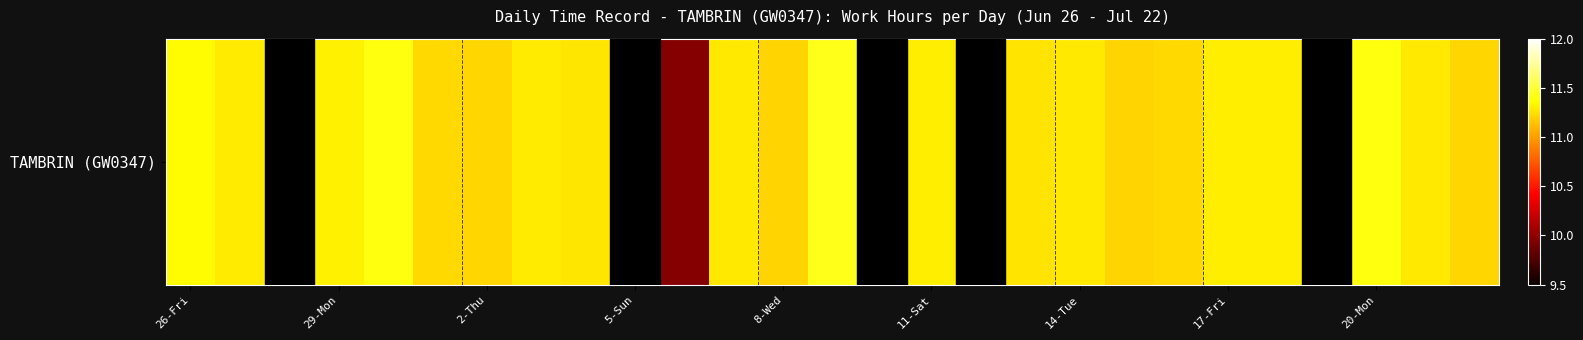

What is the ratio of the value at 25 to the value at 20?

1.0